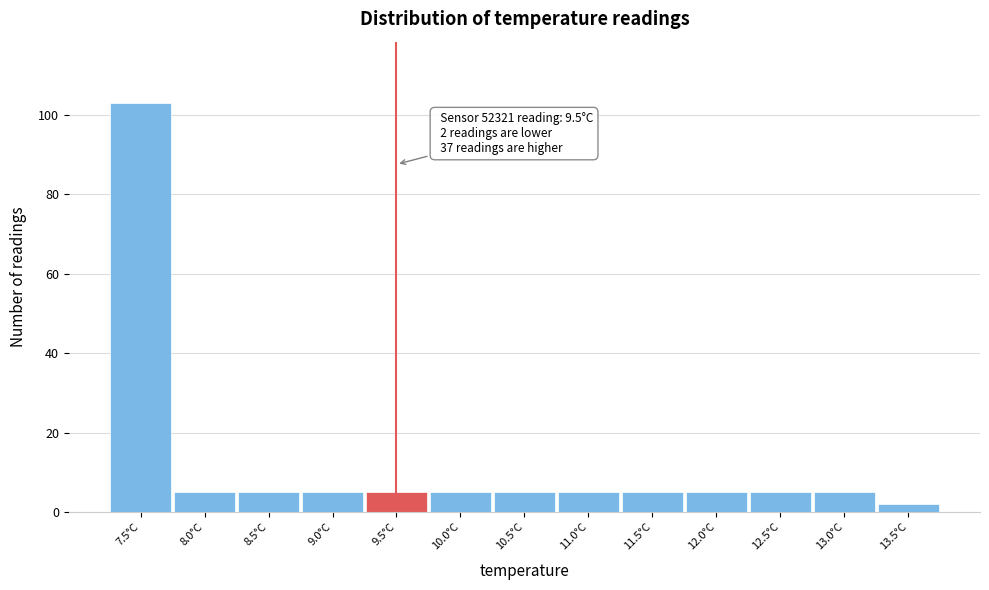

Over which range of the x-axis is the bar tallest?

7.25 to 7.75